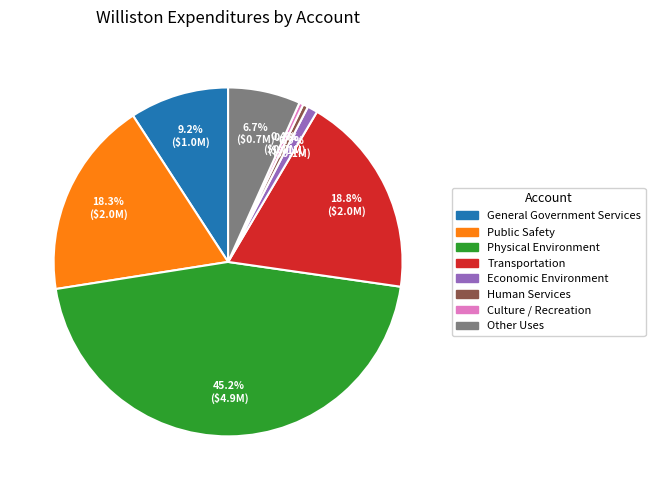

Which slice is the largest?

Physical Environment